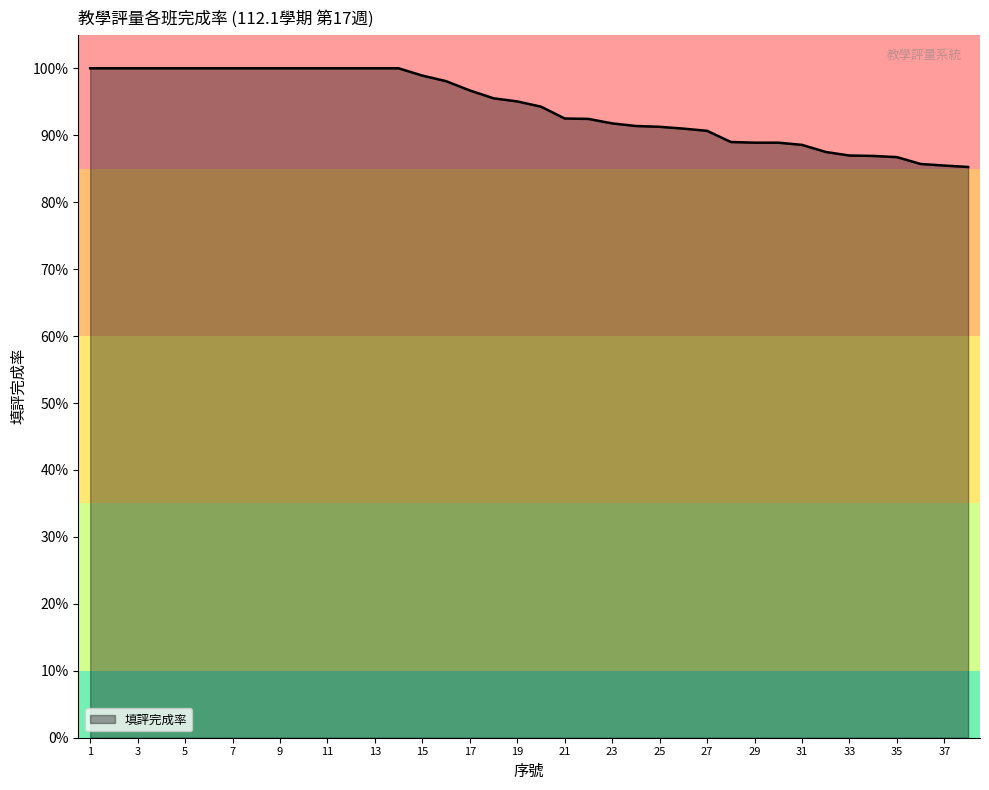

Reading right to left, list all the values displayed in this chart.

0.9	0.9	0.9	0.9	0.9	0.9	0.9	0.9	0.9	0.9	0.9	0.9	0.9	0.9	0.9	0.9	0.9	0.9	0.9	1.0	1.0	1.0	1.0	1.0	1.0	1.0	1.0	1.0	1.0	1.0	1.0	1.0	1.0	1.0	1.0	1.0	1.0	1.0